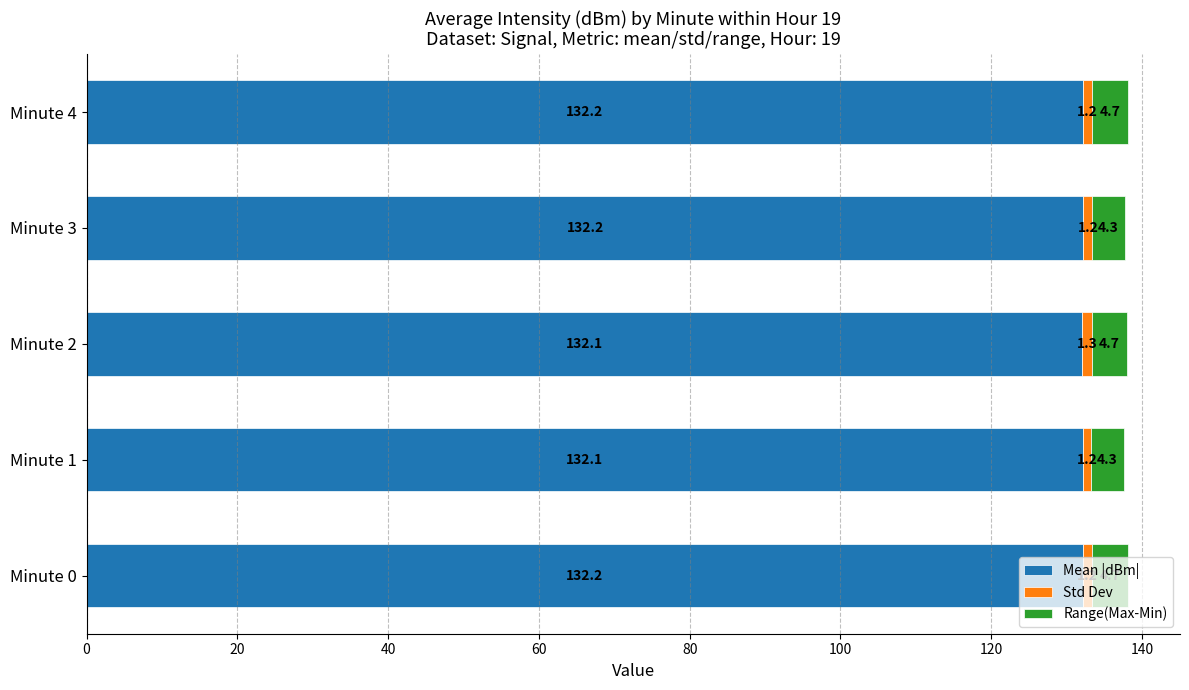

What is the total value across all series at Minute 0?

138.1